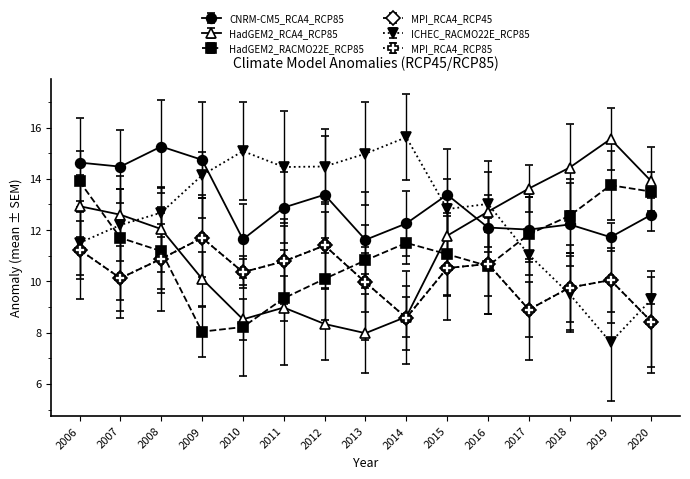

Is the value of HadGEM2_RACMO22E_RCP85 at 2010 greater than the value of HadGEM2_RCA4_RCP85 at 2017?

No